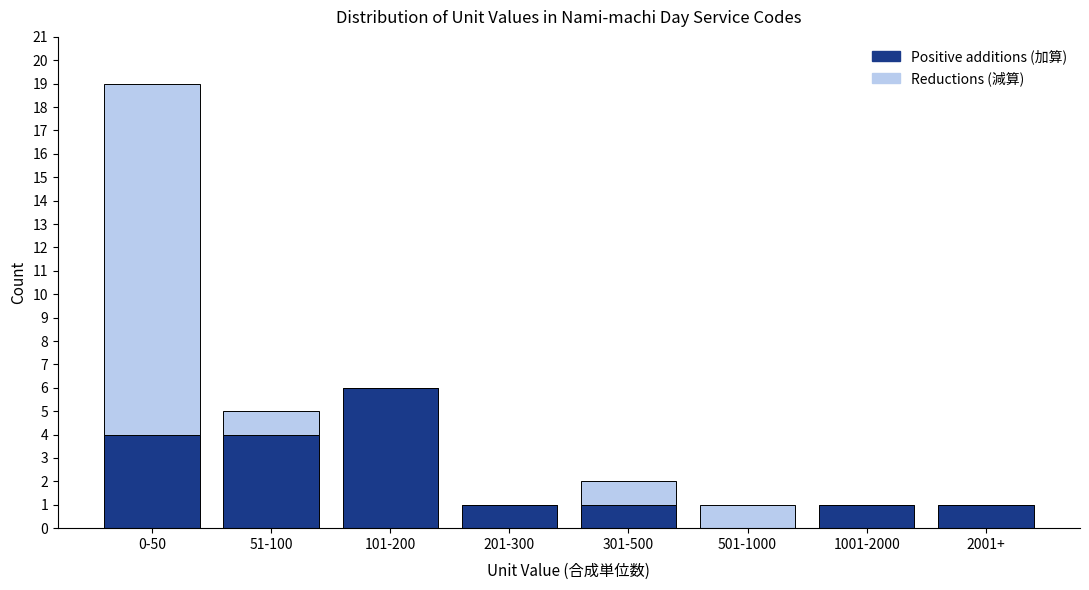

Reading right to left, what are the values for Positive additions (加算)?

2001+=1	1001-2000=1	501-1000=0	301-500=1	201-300=1	101-200=6	51-100=4	0-50=4